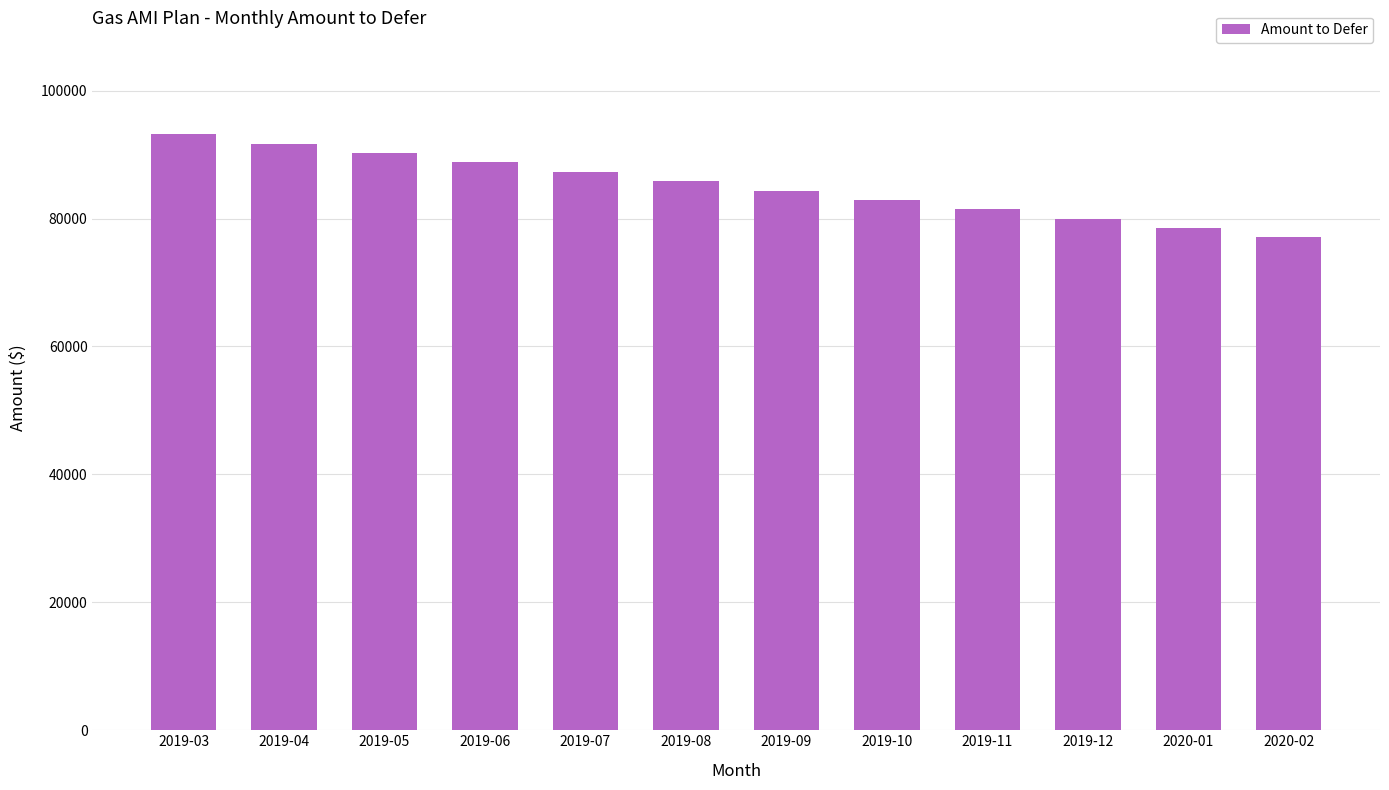

At which category does the chart reach its minimum across all series?

2020-02